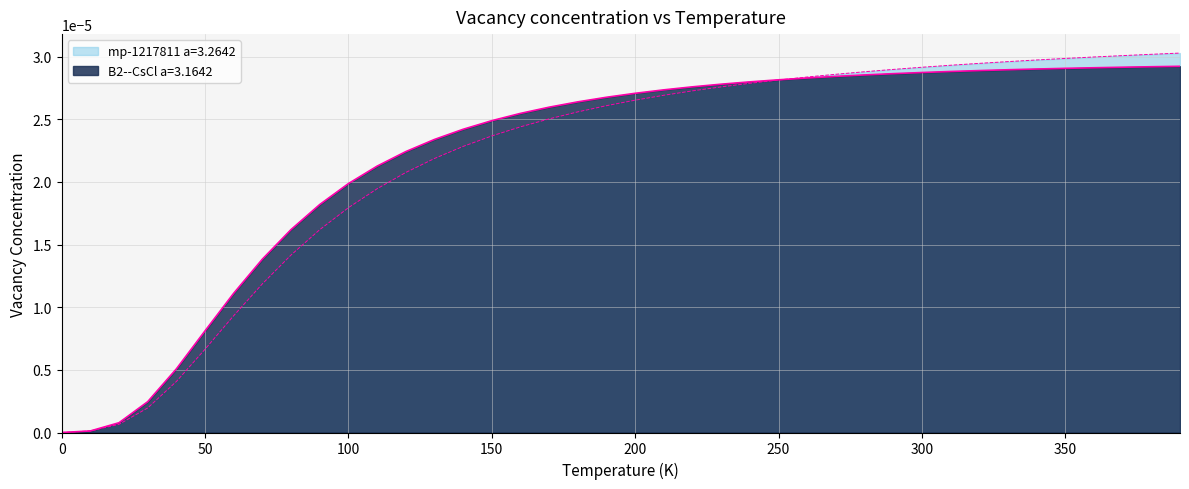

At which category does the chart reach its peak across all series?

390.0